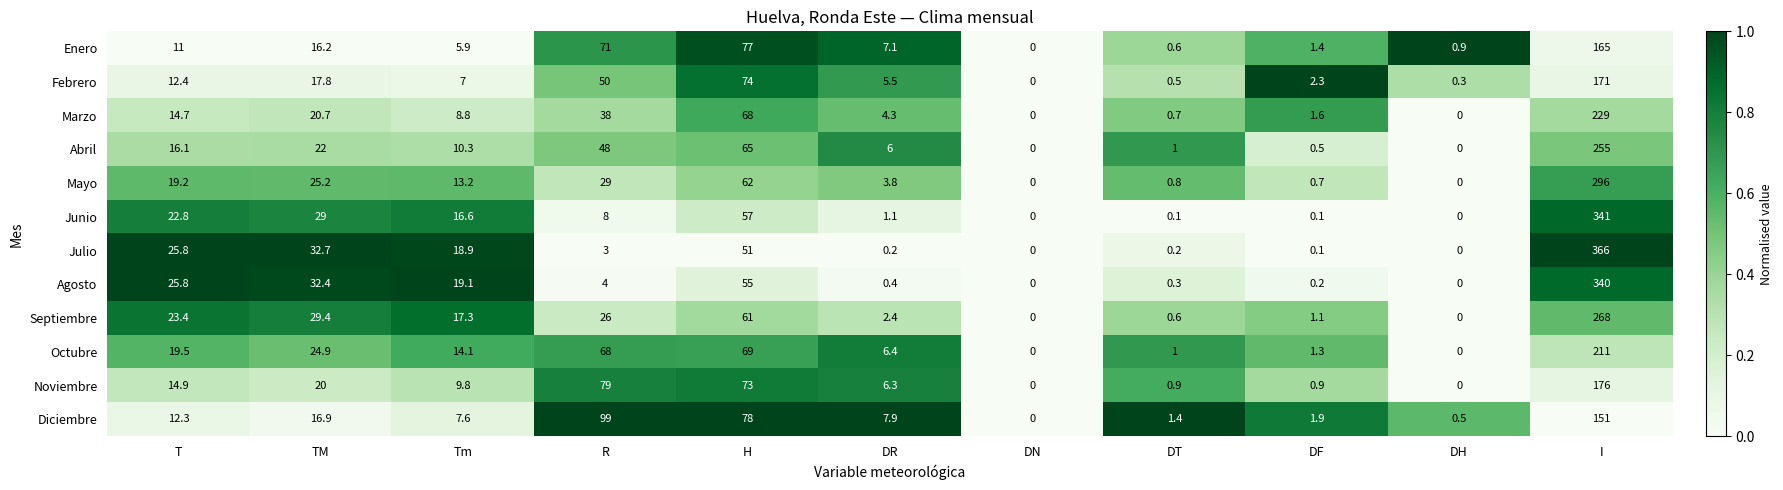

At which category does the chart reach its peak across all series?

I